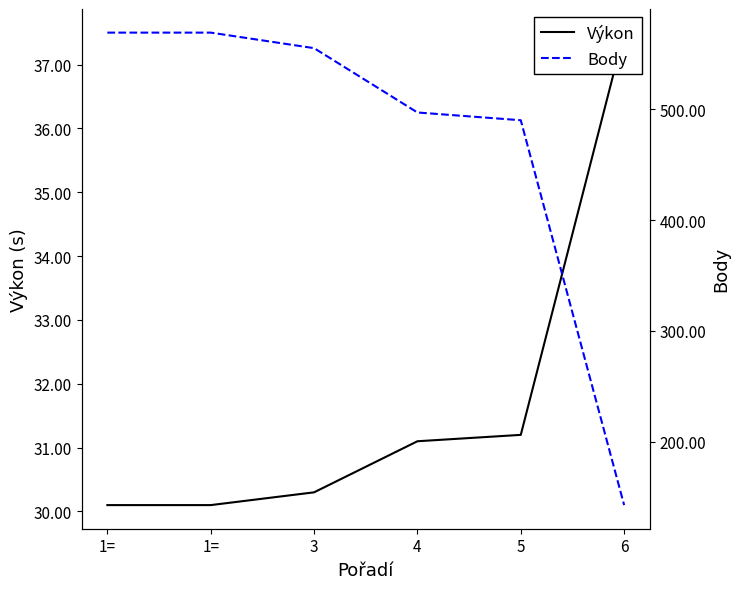

How many lines are shown in the chart?

2